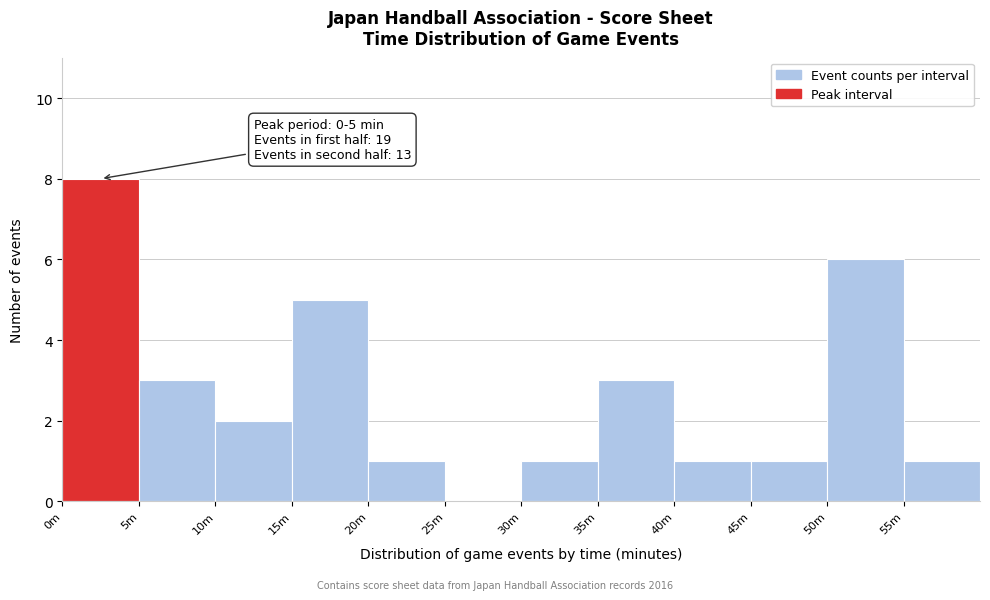

Reading left to right, what are all the values shown in this chart?

0m=8	5m=3	10m=2	15m=5	20m=1	25m=0	30m=1	35m=3	40m=1	45m=1	50m=6	55m=1